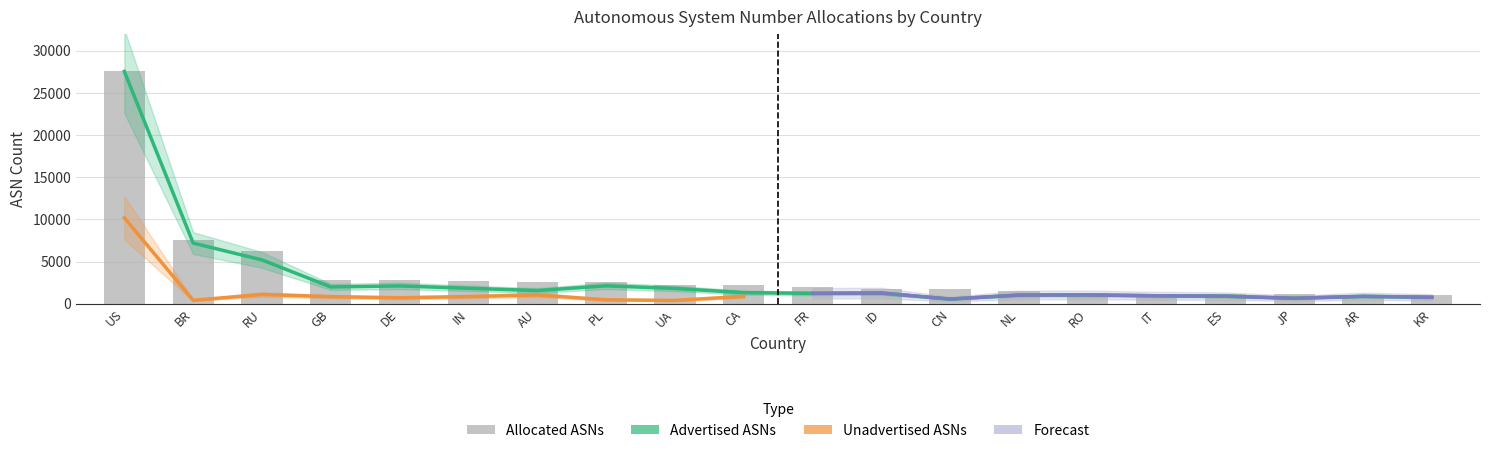

What value does the Advertised ASNs series have at AU?

1562